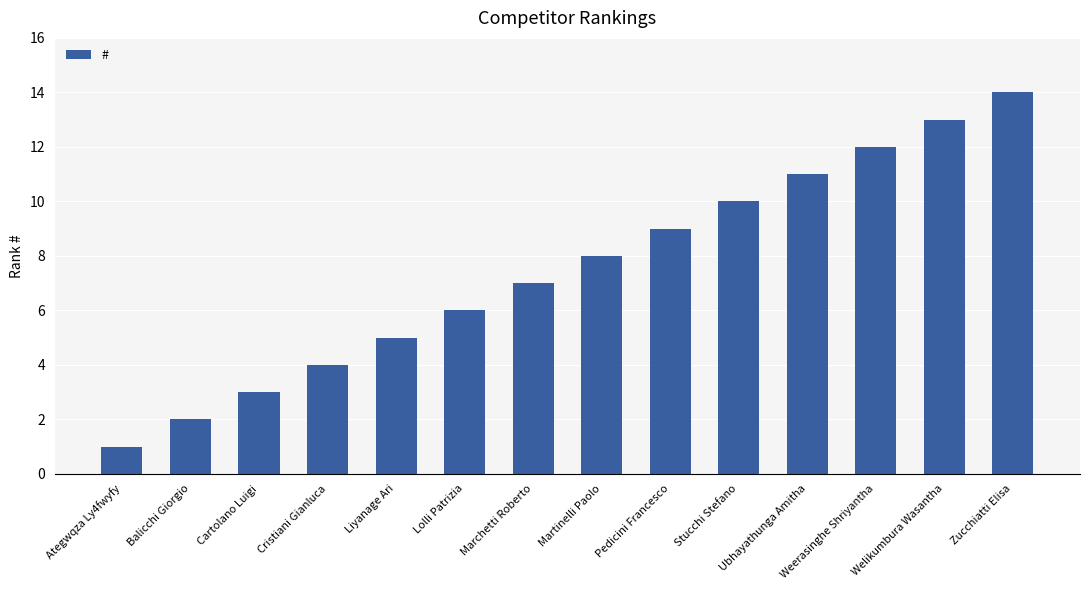

Reading right to left, extract all data points from this chart.

Zucchiatti Elisa=14	Welikumbura Wasantha=13	Weerasinghe Shriyantha=12	Ubhayathunga Amitha=11	Stucchi Stefano=10	Pedicini Francesco=9	Martinelli Paolo=8	Marchetti Roberto=7	Lolli Patrizia=6	Liyanage Ari=5	Cristiani Gianluca=4	Cartolano Luigi=3	Balicchi Giorgio=2	Ategwqza Ly4fwyfy=1